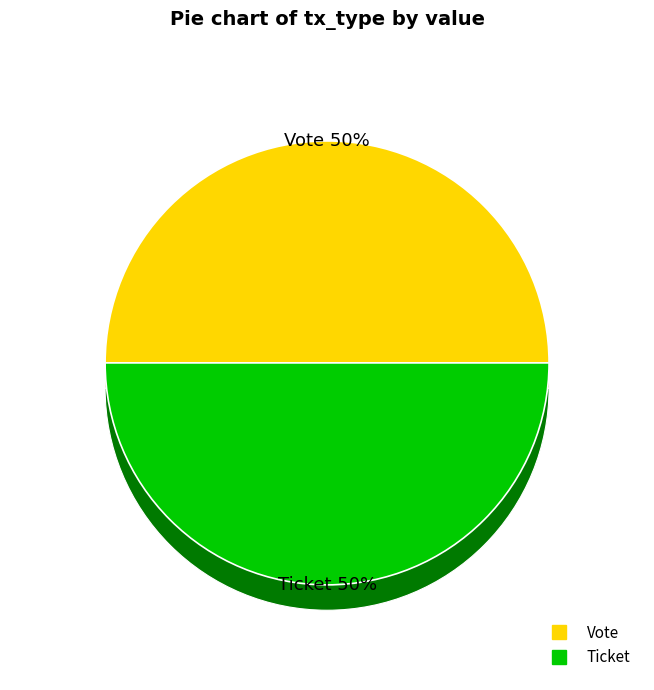

What is the total percentage of Vote (io_index=1) and Ticket (io_index=0)?

100.0%